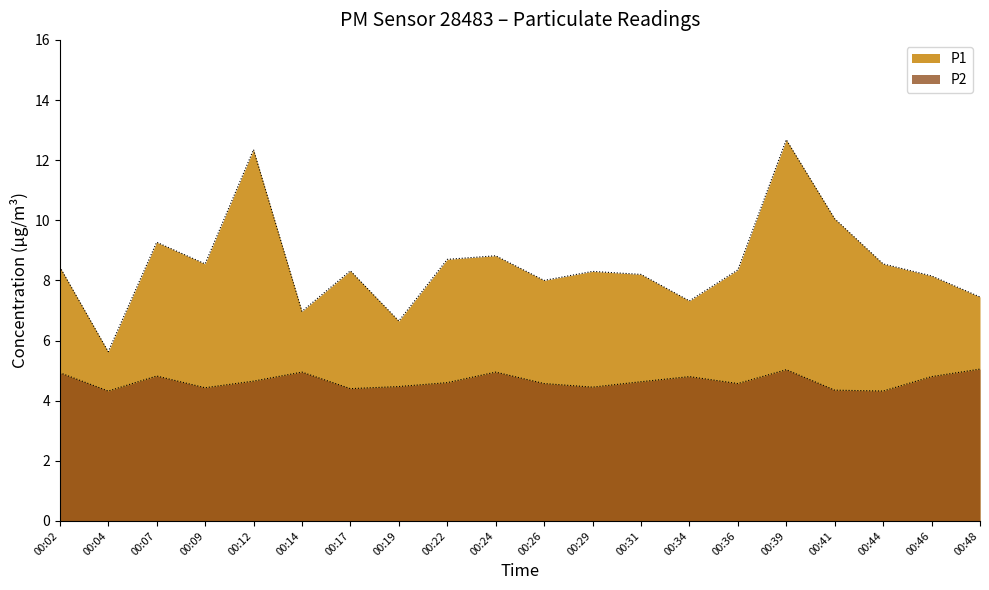

What is the sum of all P1 values?

170.8